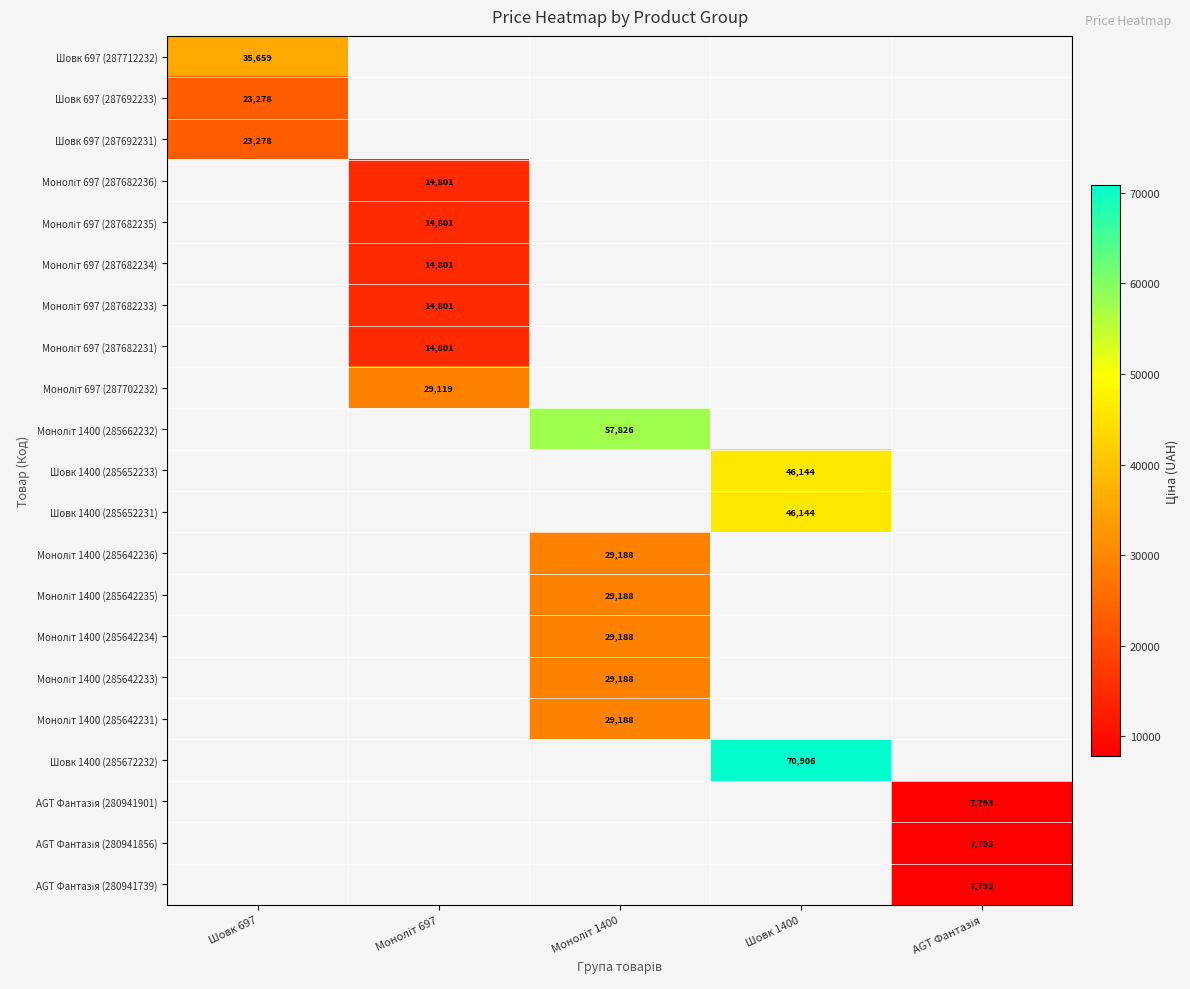

Count the number of categories in the chart.

5